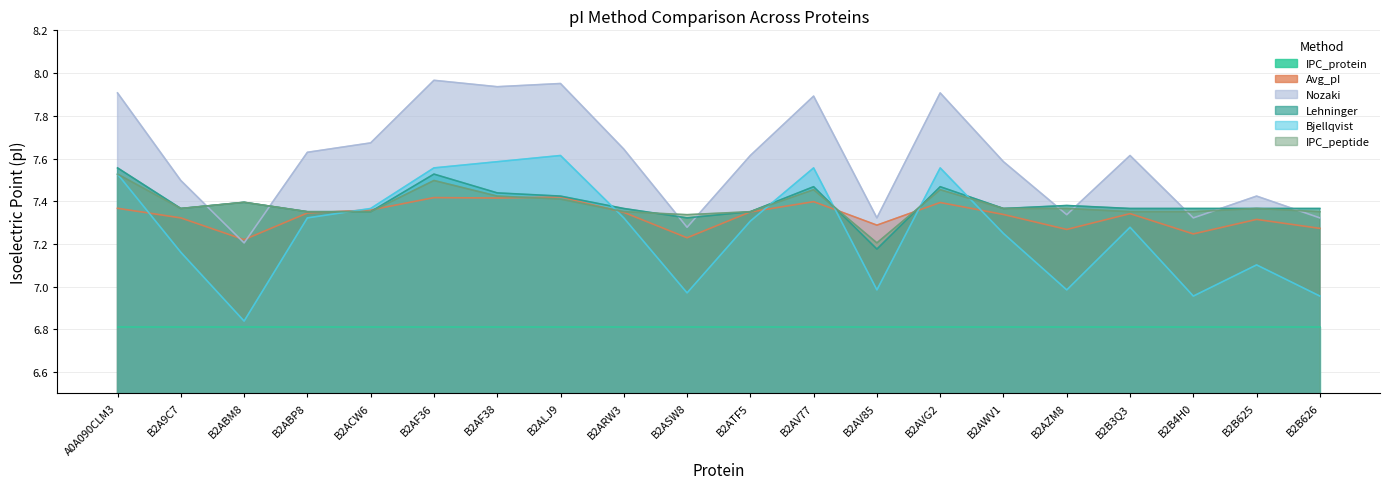

At how many categories does at least one series exceed 6?

20